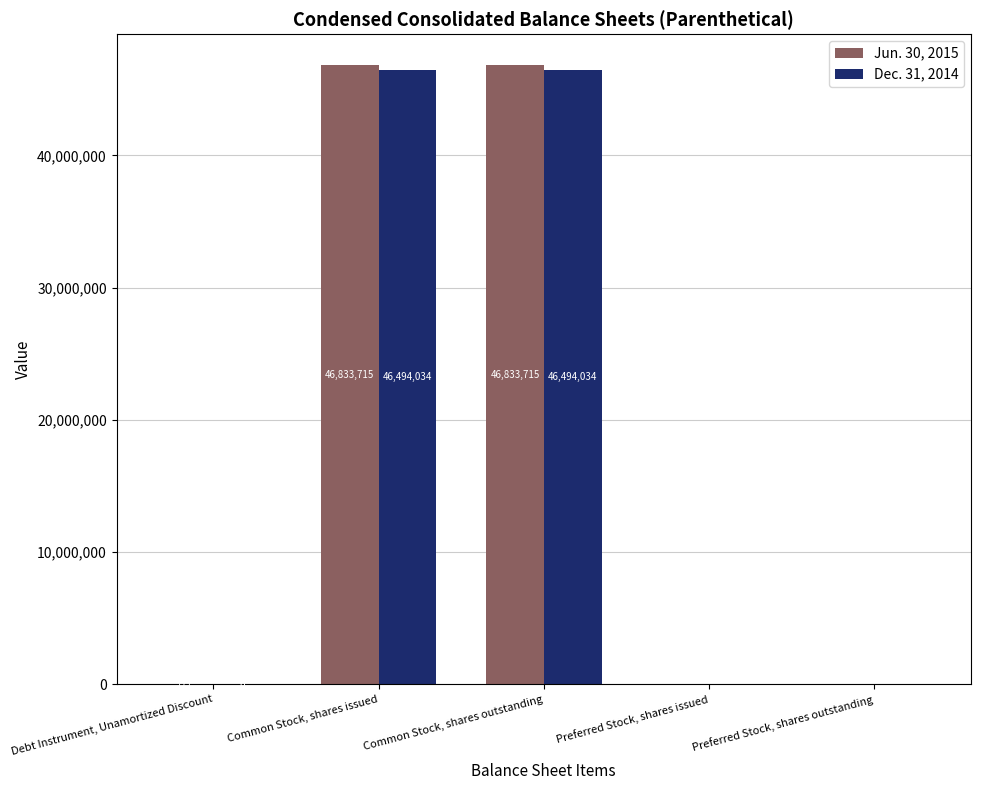

Is it true that Dec. 31, 2014 equals 10060242 at Common Stock, shares issued?

False